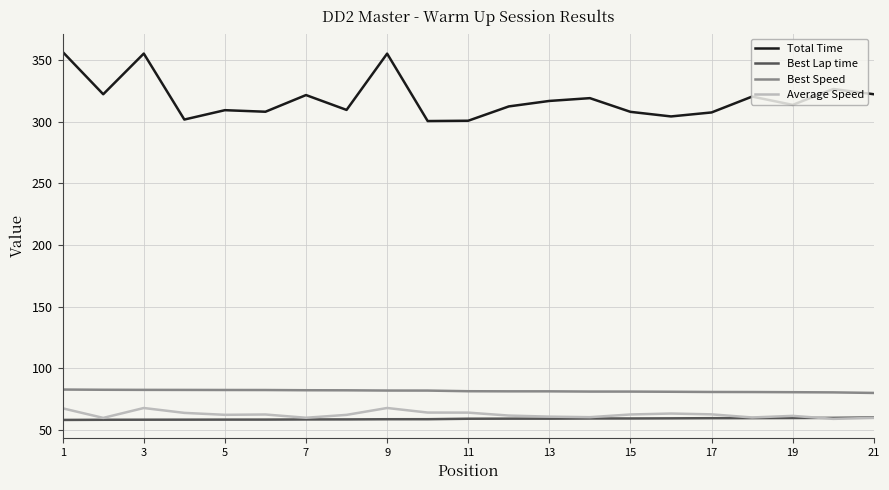

True or false: Best Speed and Best Lap time intersect in this chart.

False